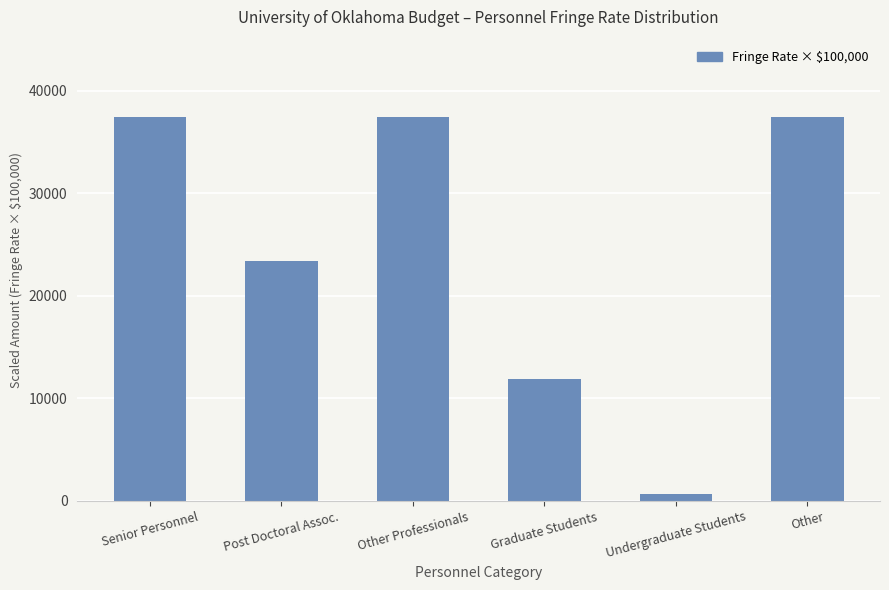

How many bars are there in total?

6